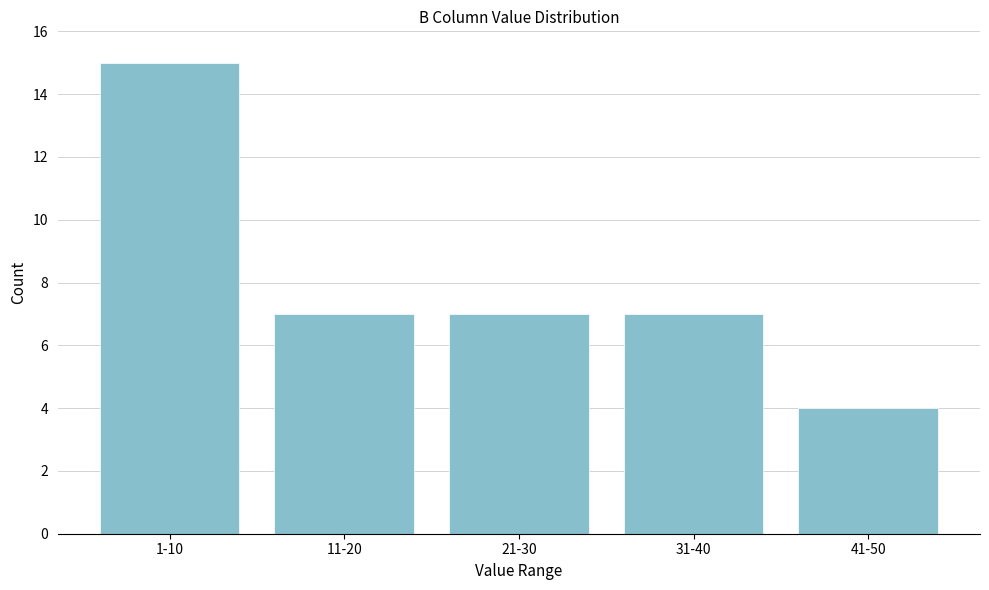

Reading left to right, what are all the values shown in this chart?

15	7	7	7	4